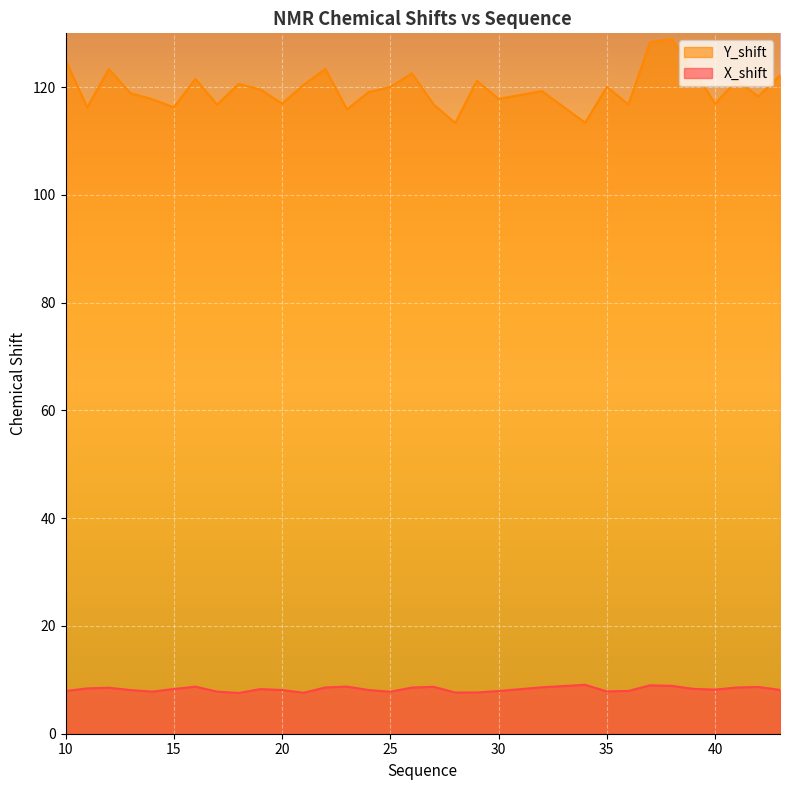

List the labels in order of X_shift value, largest first.

34, 37, 38, 23, 16, 27, 42, 32, 22, 41, 26, 12, 11, 39, 15, 19, 40, 43, 20, 24, 13, 36, 30, 10, 35, 14, 17, 25, 29, 28, 21, 18